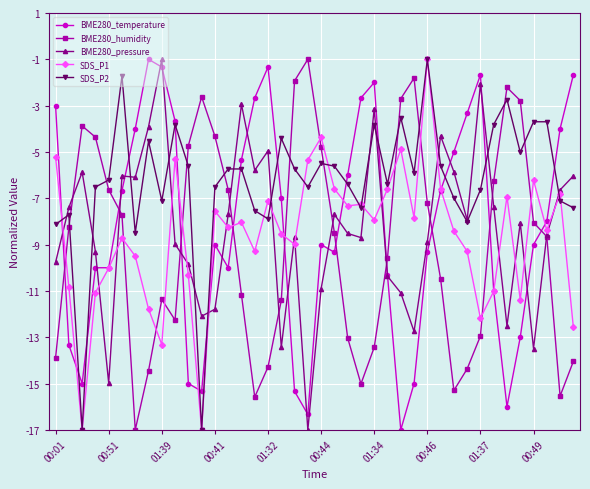

Which series has the largest total across all categories?

SDS_P2